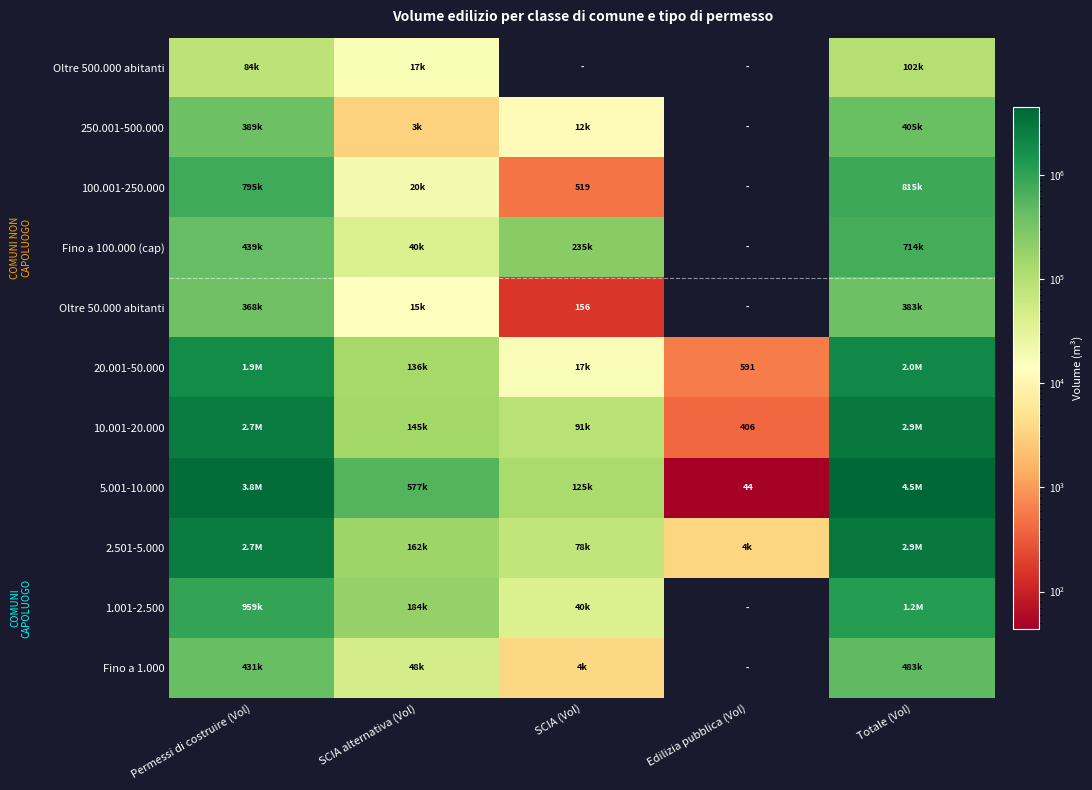

The Oltre 50.000 abitanti series shows 239 at SCIA (Vol). True or false?

False